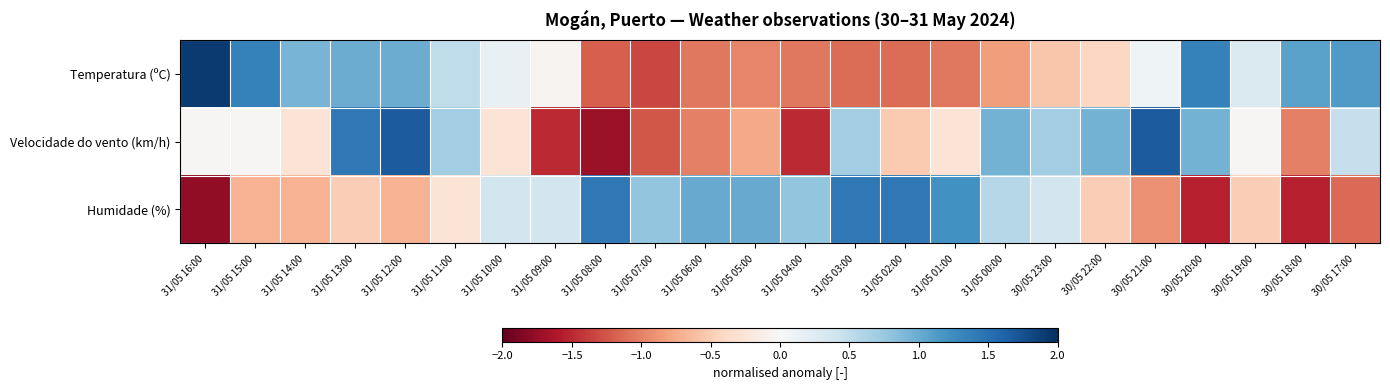

At how many categories does at least one series exceed -1?

24